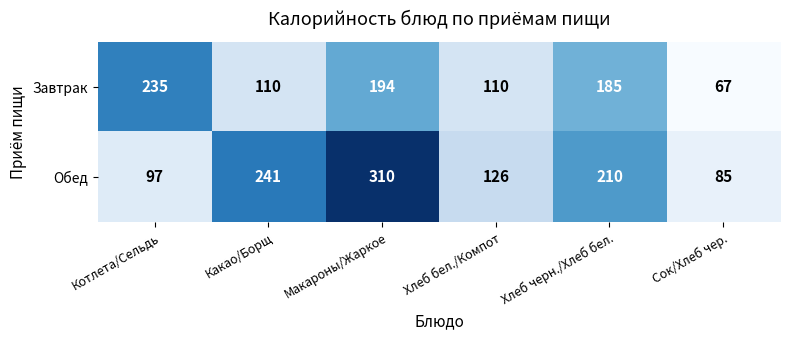

What is the difference between the maximum and minimum values in the Завтрак series?

168